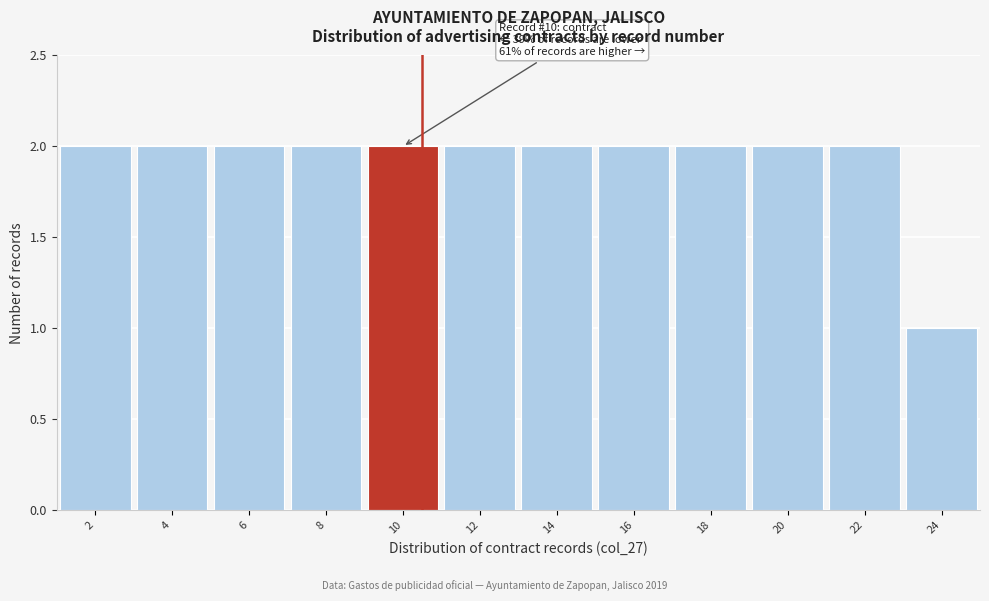

Reading left to right, list all the values displayed in this chart.

2	2	2	2	2	2	2	2	2	2	2	1